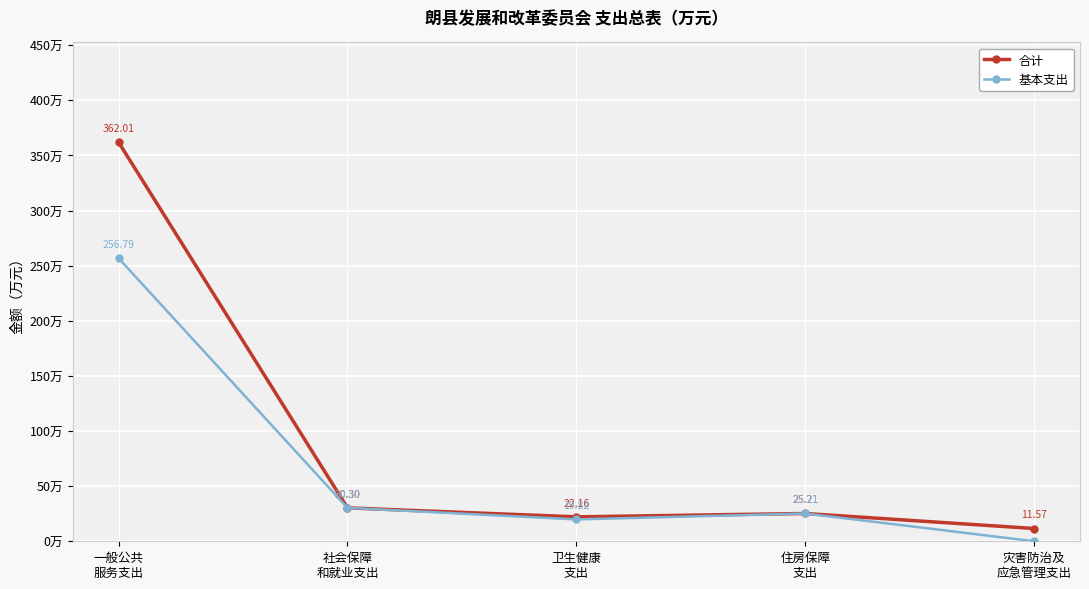

Which series has the largest total across all categories?

合计